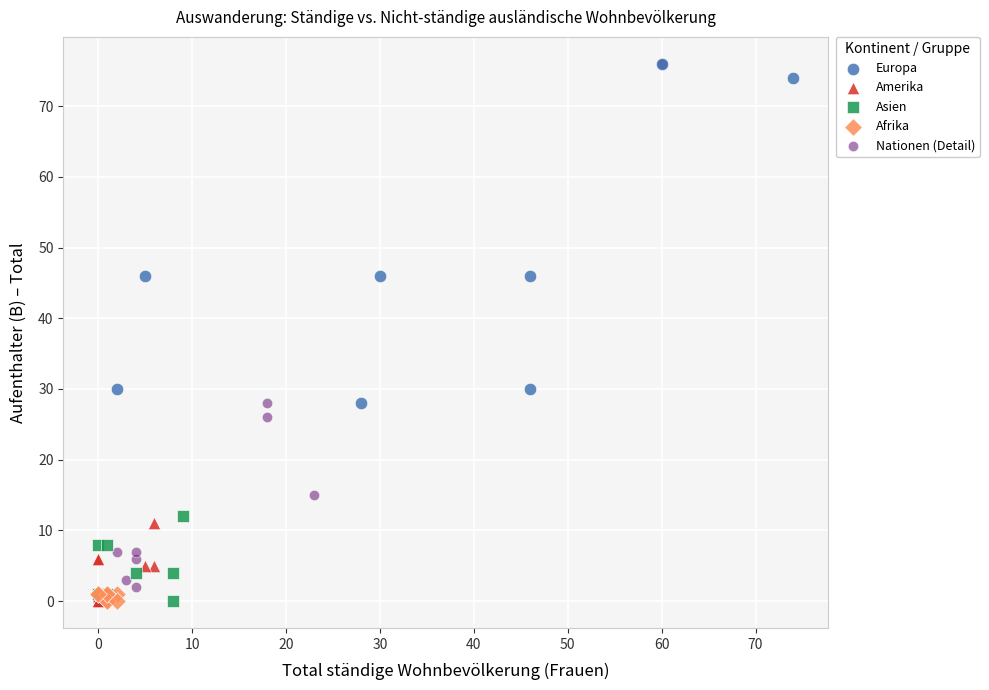

Which series has the widest spread of Y values?

Nationen (Detail)